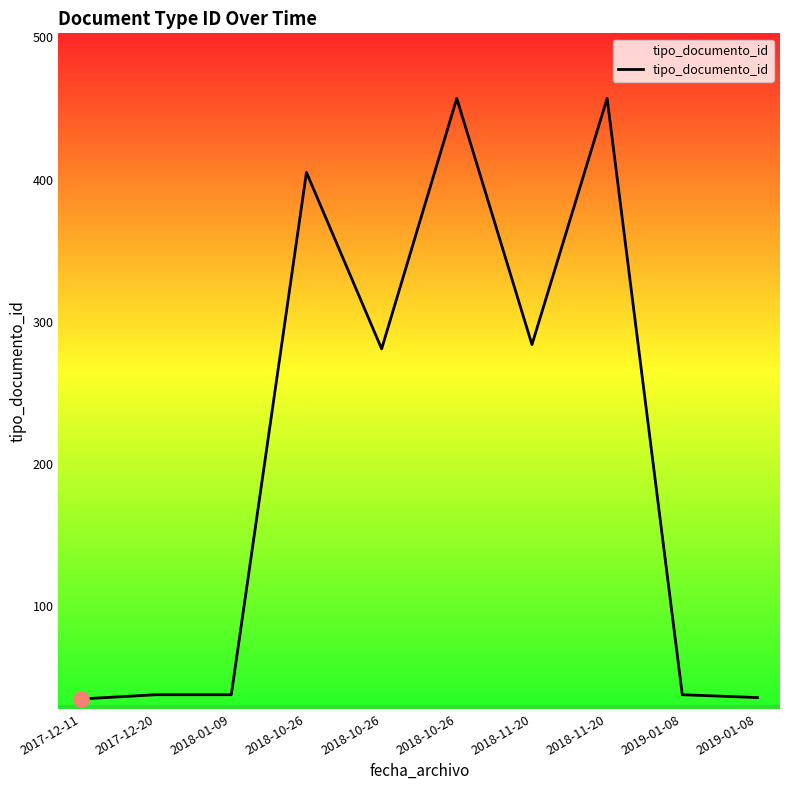

Does the chart have visible grid lines?

No